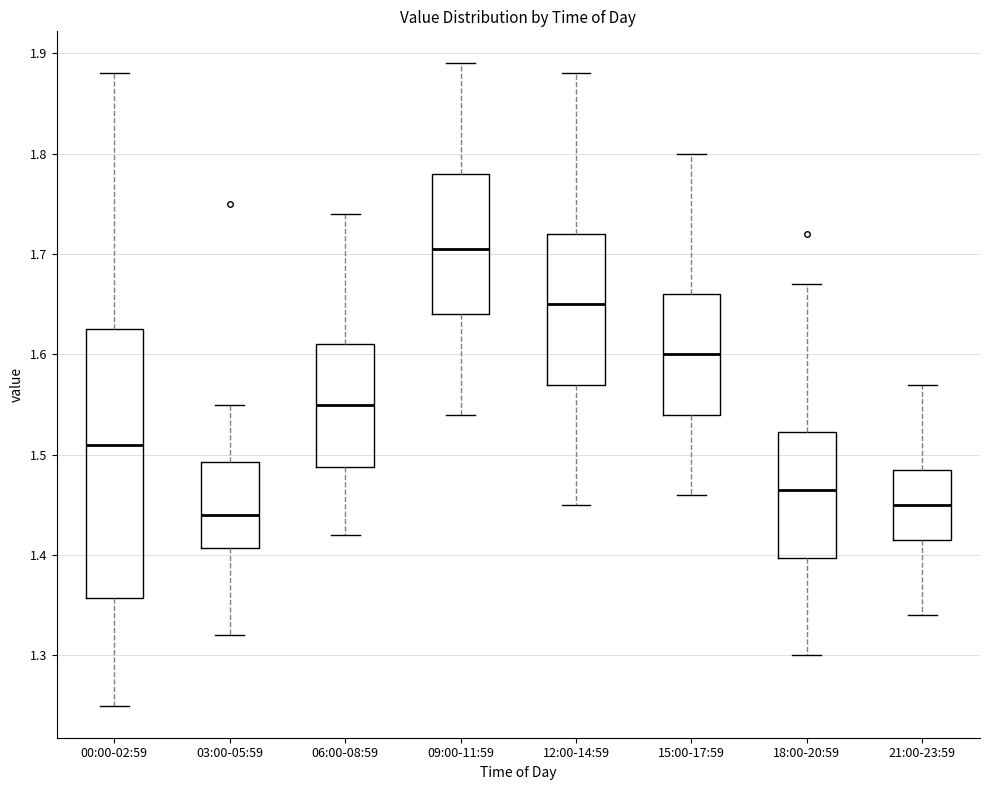

Which box is the tallest, from its lower edge to its upper edge?

00:00-02:59